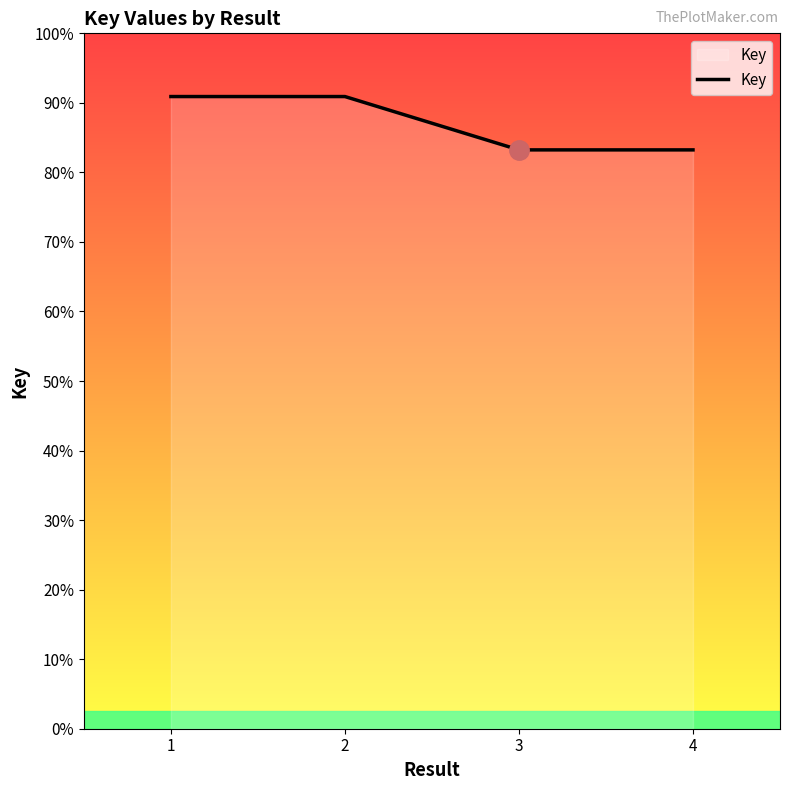

Does the chart display data point markers on the line(s)?

No